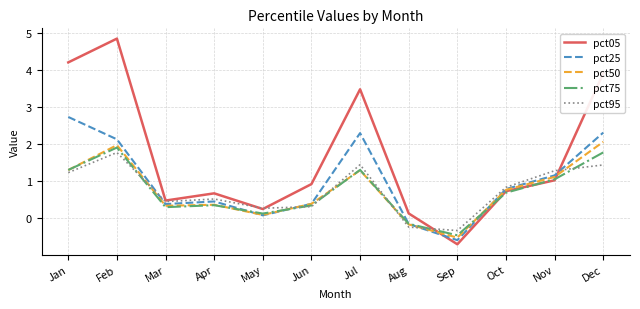

What value does the pct75 series have at Oct?

0.7